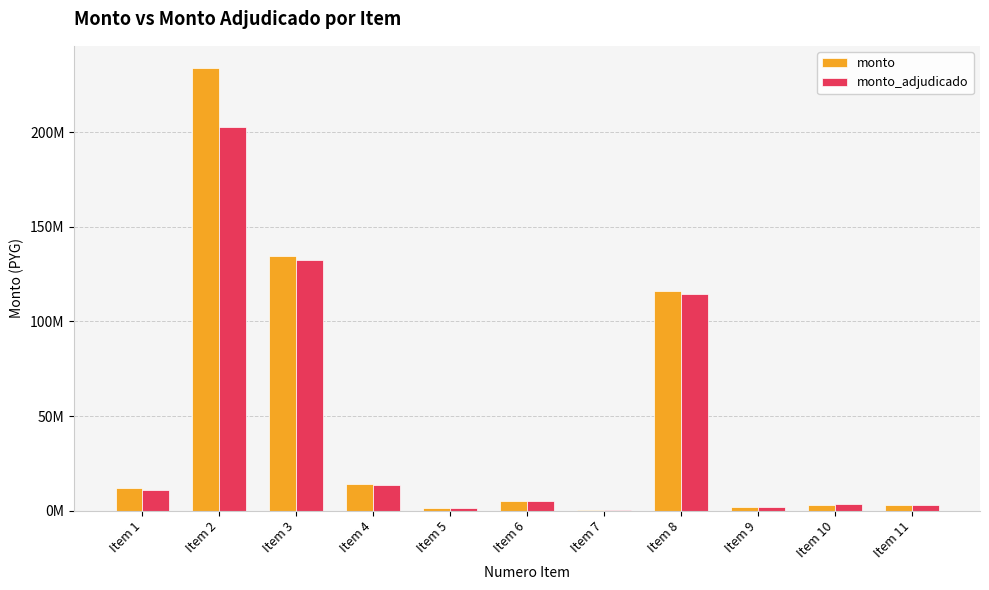

What are all the series names shown in the legend?

monto, monto_adjudicado